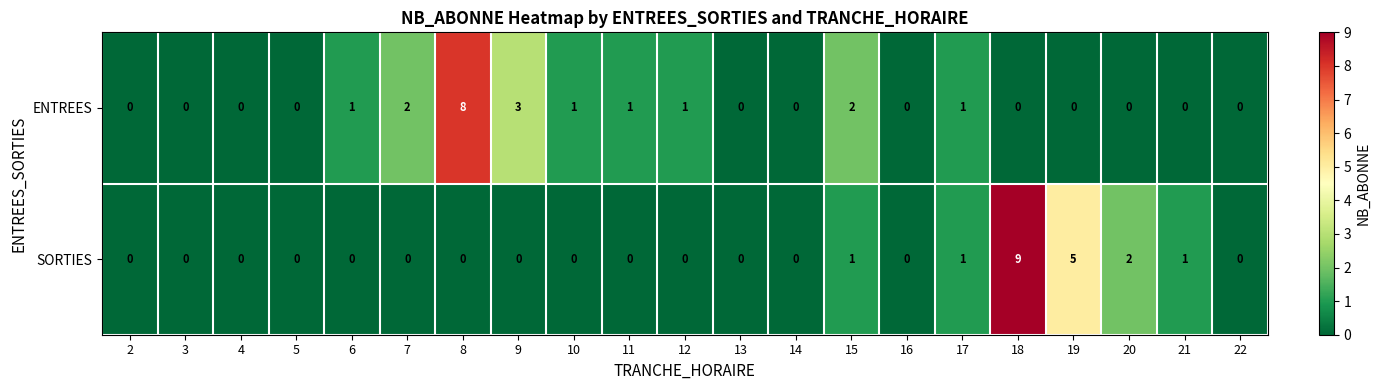

Which series changed the most between 4 and 21?

SORTIES